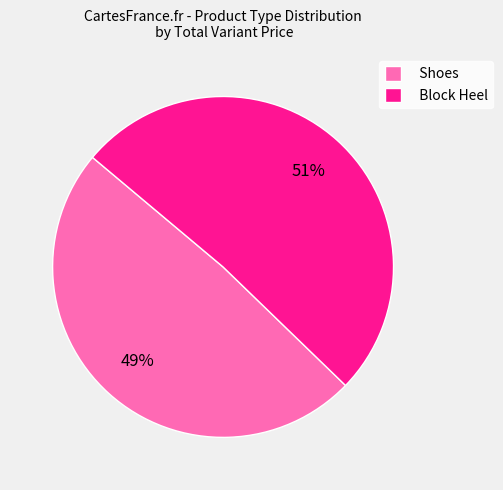

Which category has the smallest portion of the pie?

Shoes